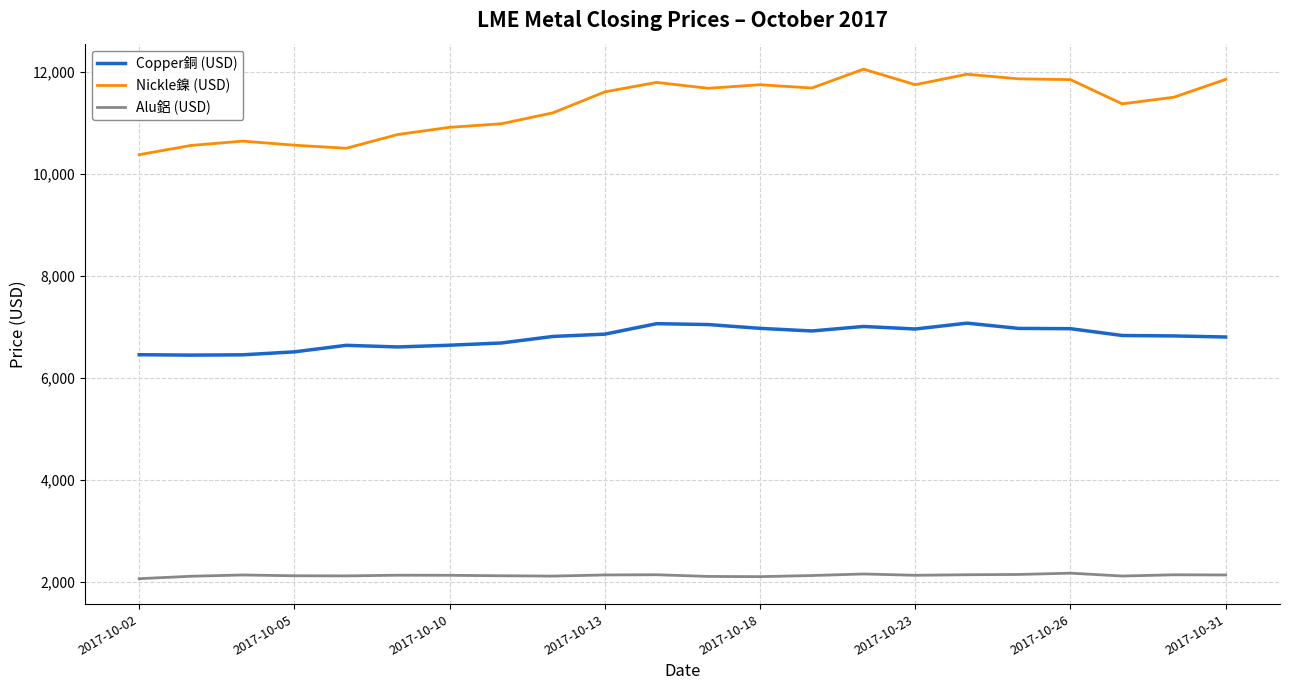

True or false: Copper銅 (USD) and Nickle鎳 (USD) intersect in this chart.

False